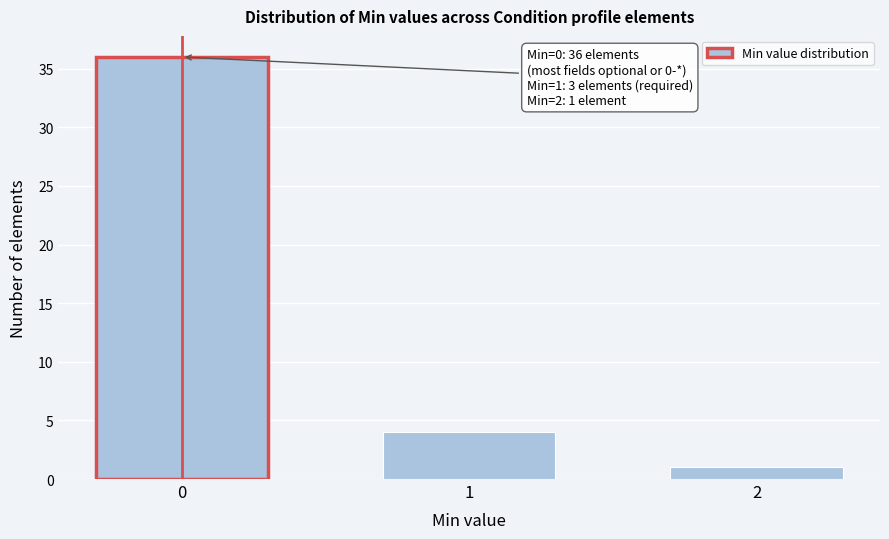

Reading left to right, what are all the values shown in this chart?

36	4	1